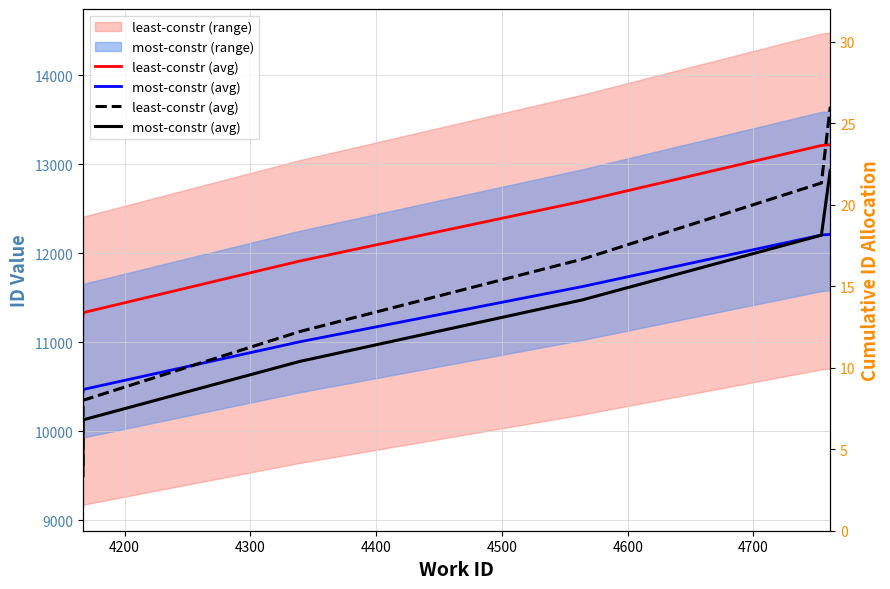

List the series in order of their overall mean, highest first.

least-constr (avg), most-constr (avg)